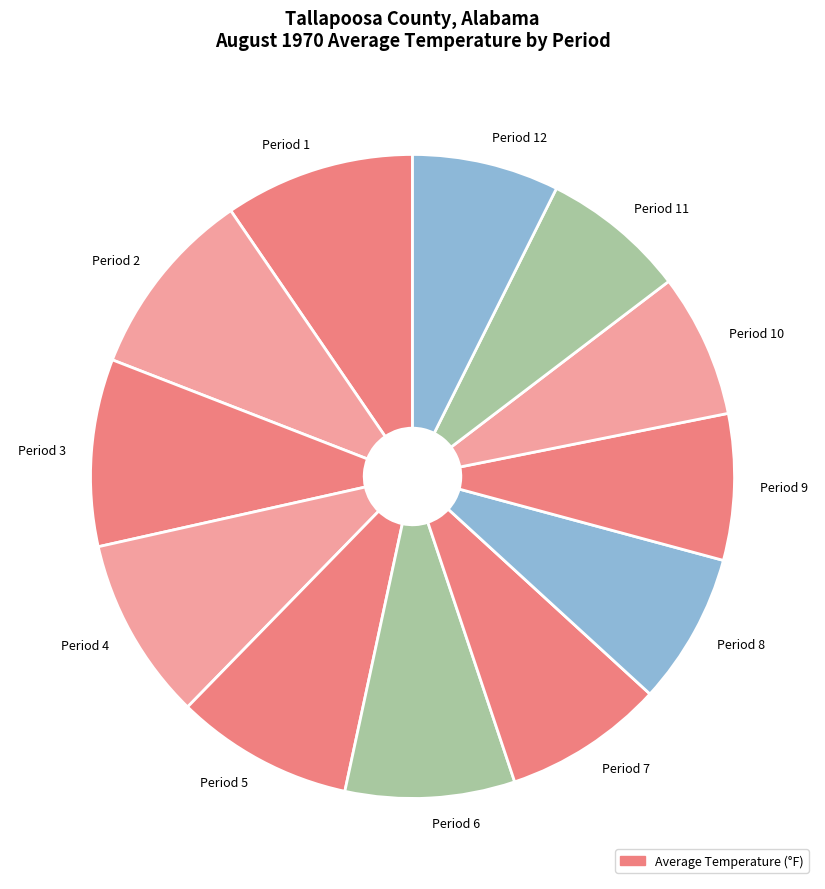

Does Period 1 account for over 50% of the chart?

No